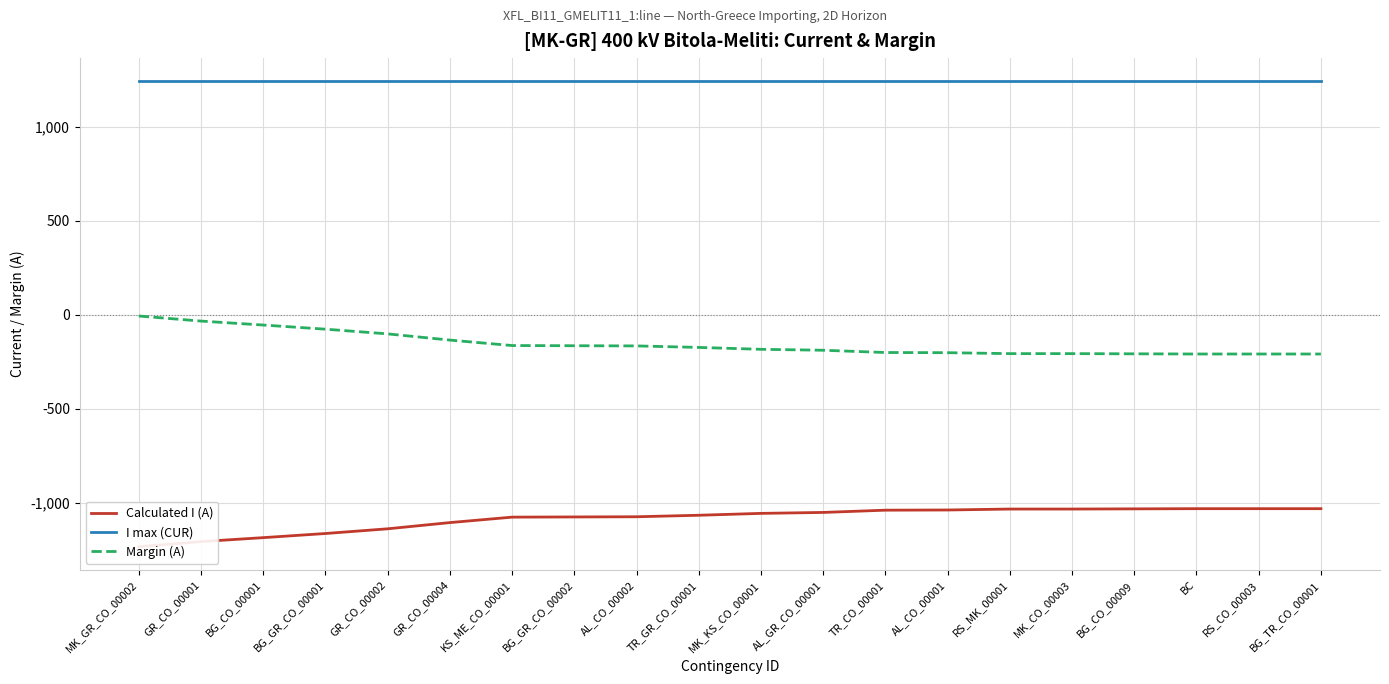

Which series has the widest spread of values?

Calculated I (A)